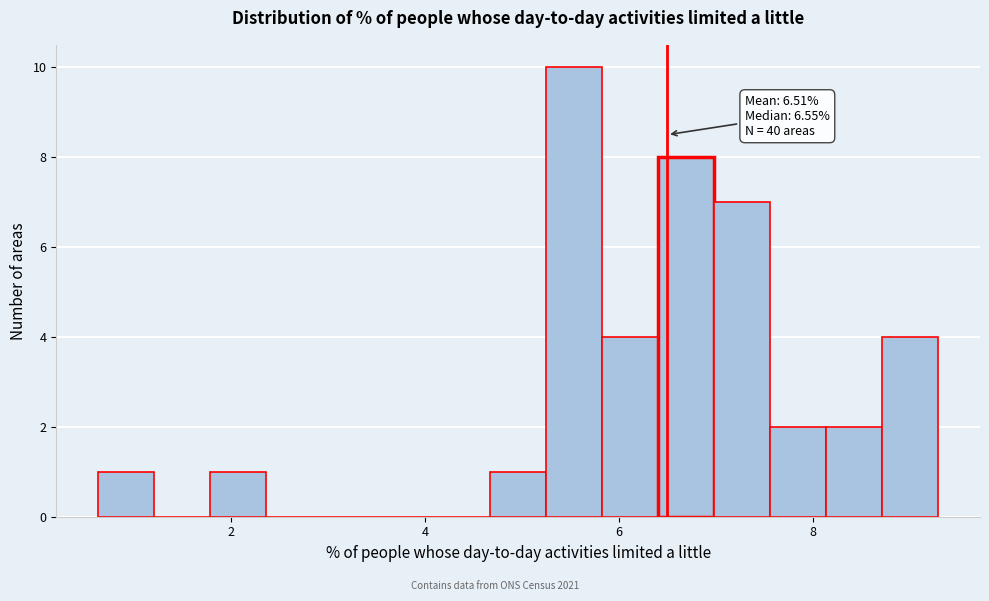

Read against the x-axis, roughly where is the centre of the tallest bar?

5.6